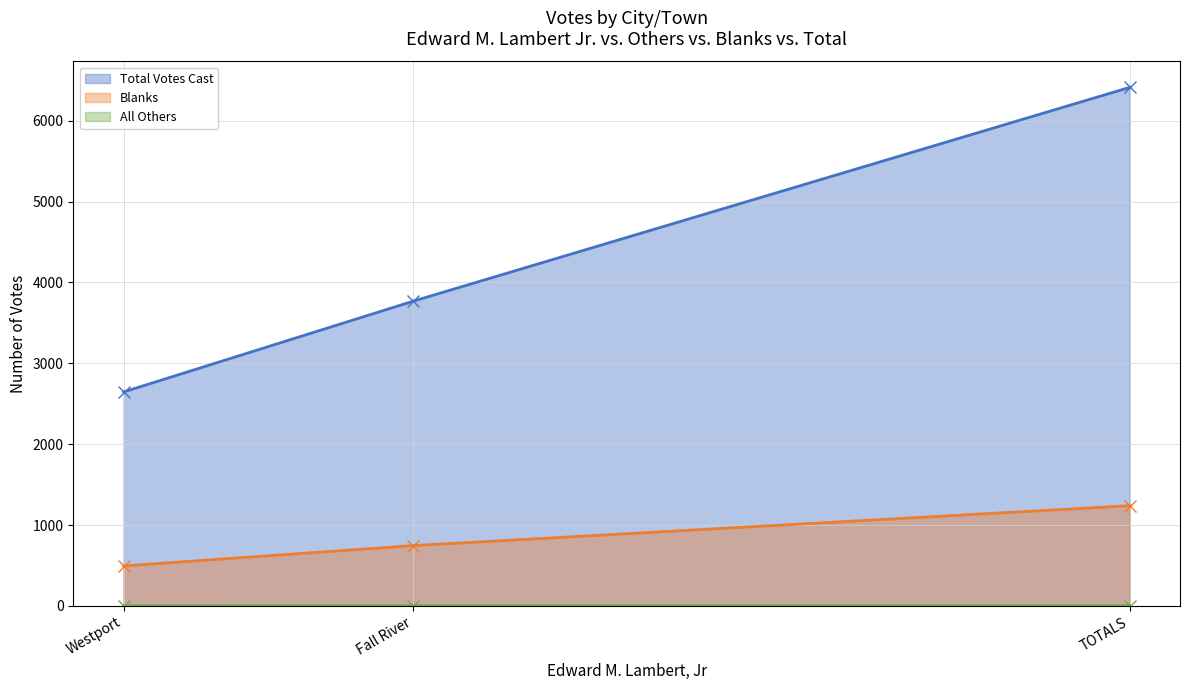

Read the Total Votes Cast value at Westport, to the nearest 100.

2600